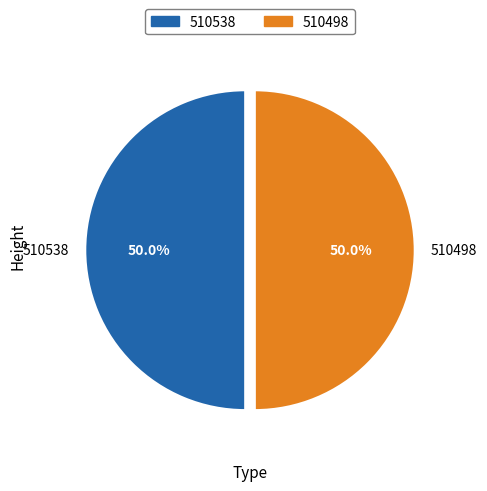

Approximately how many times larger is the value at 510538 compared to 510498?

1.0